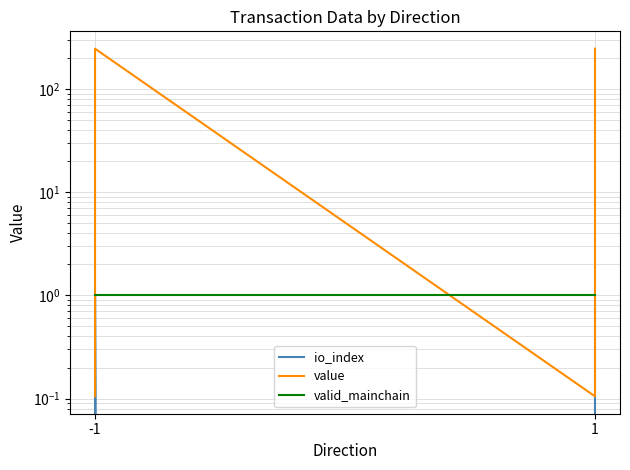

Where is valid_mainchain nearest to the value 1?

-1